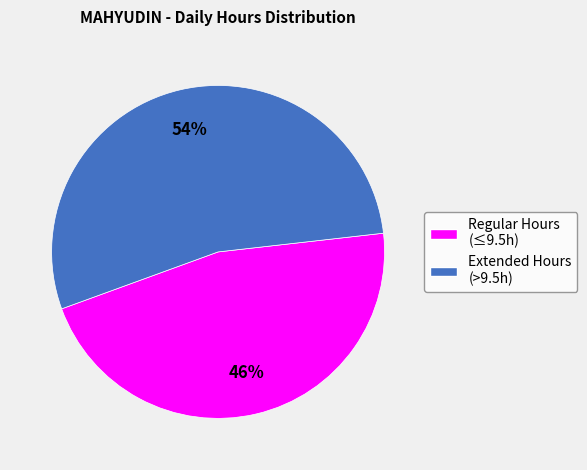

How many segments does this pie chart have?

2